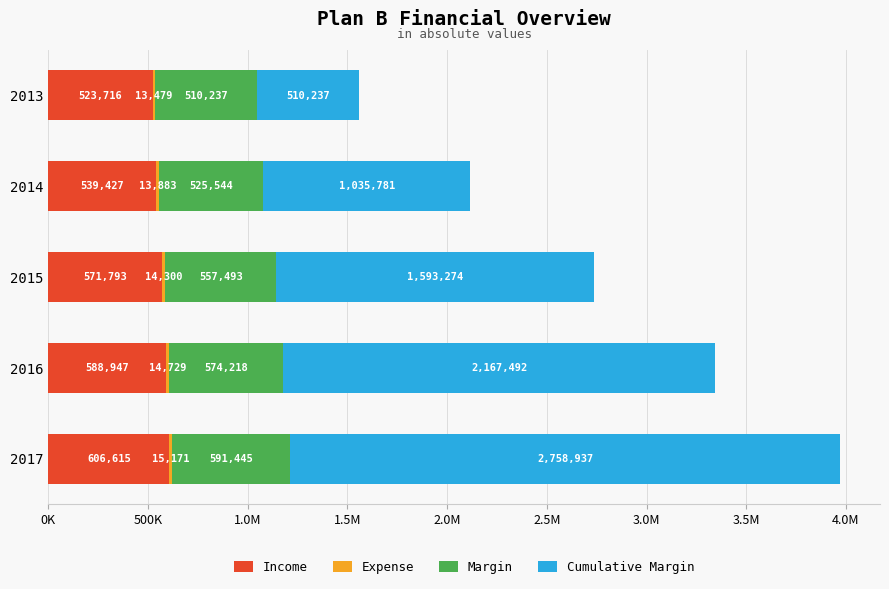

At how many categories does at least one series exceed 1210408?

3